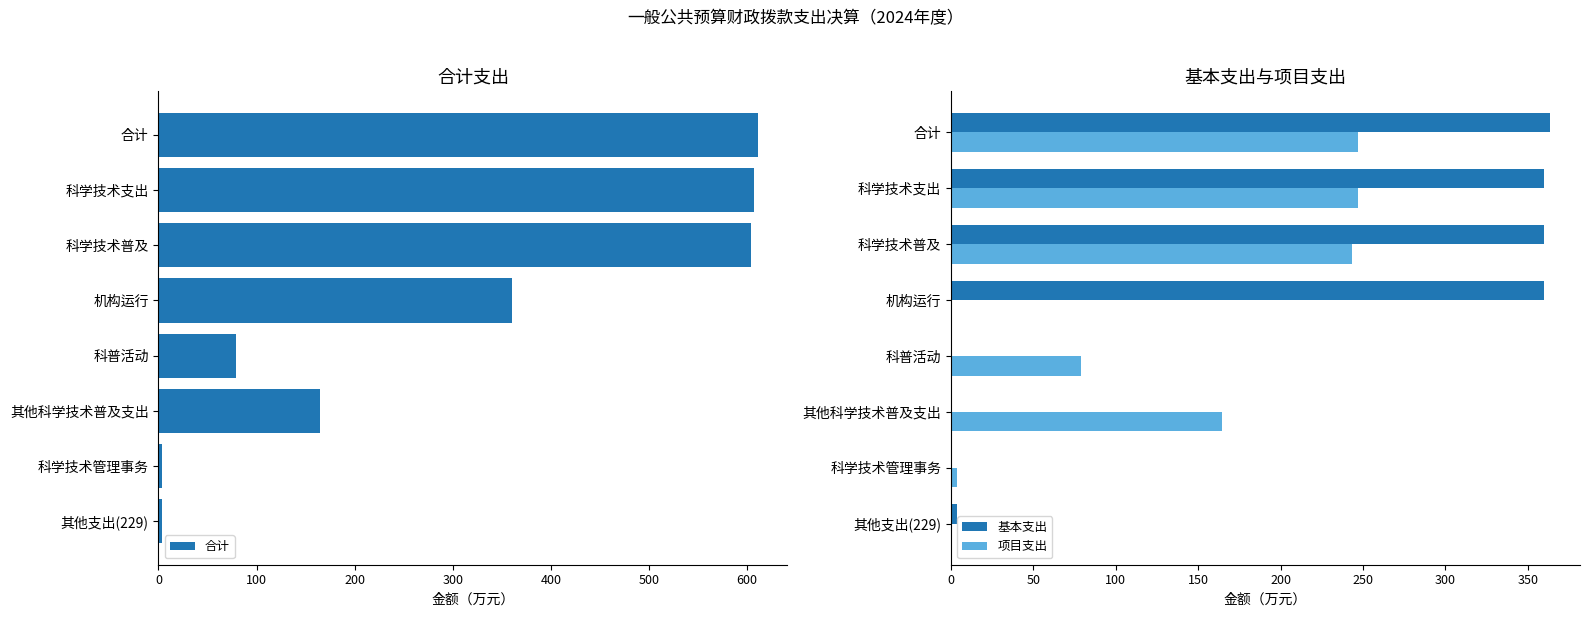

What is the sum of all 基本支出 values?

1446.8